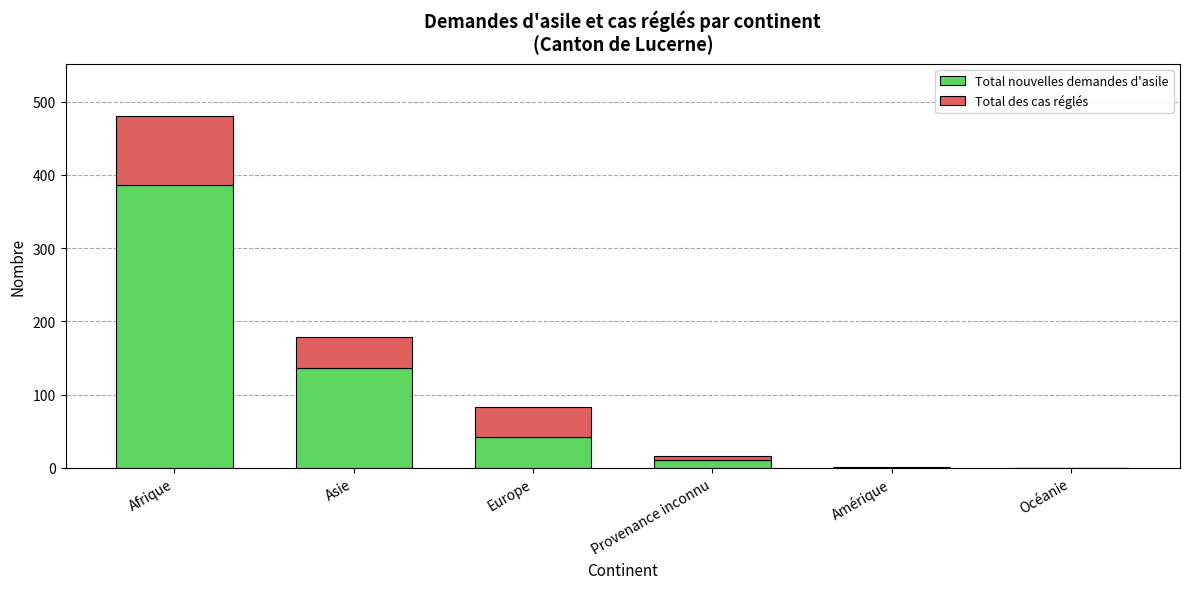

At which category is the sum across all series the highest?

Afrique